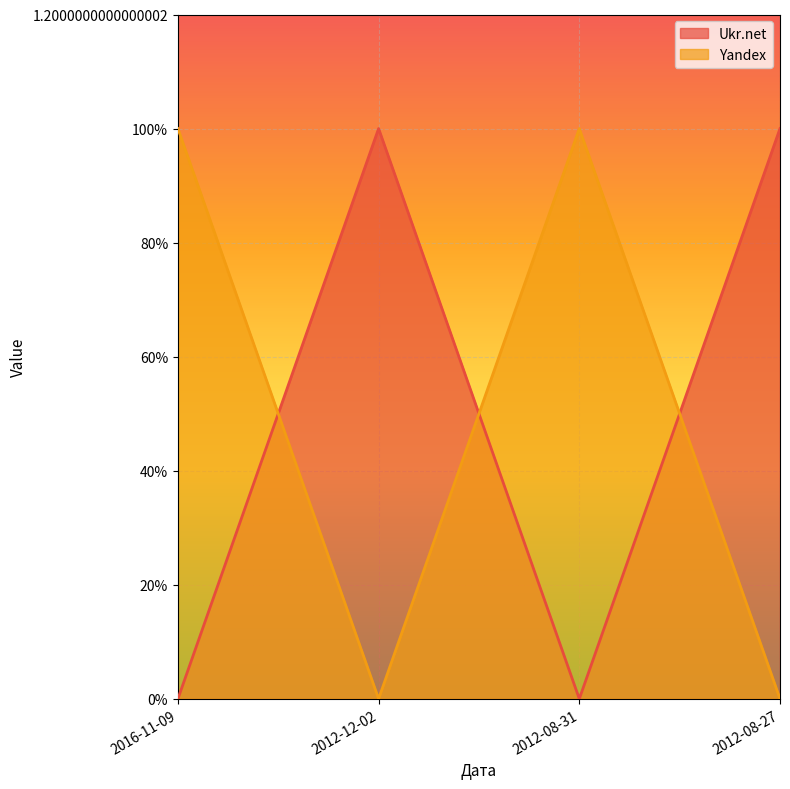

Reading left to right, what are all the values shown in this chart?

Ukr.net: 0	1	0	1
Yandex: 1	0	1	0